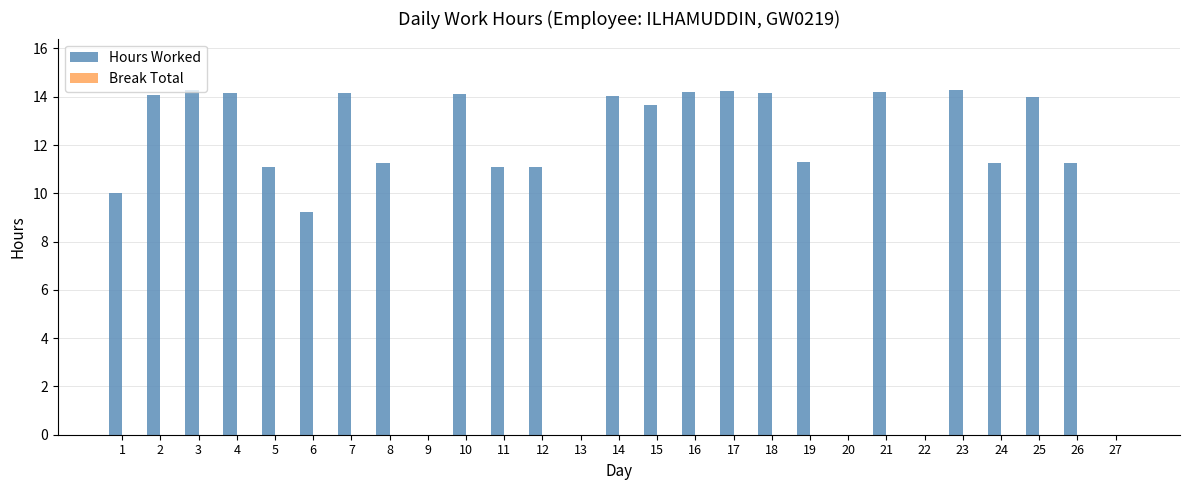

Are the bars horizontal?

No